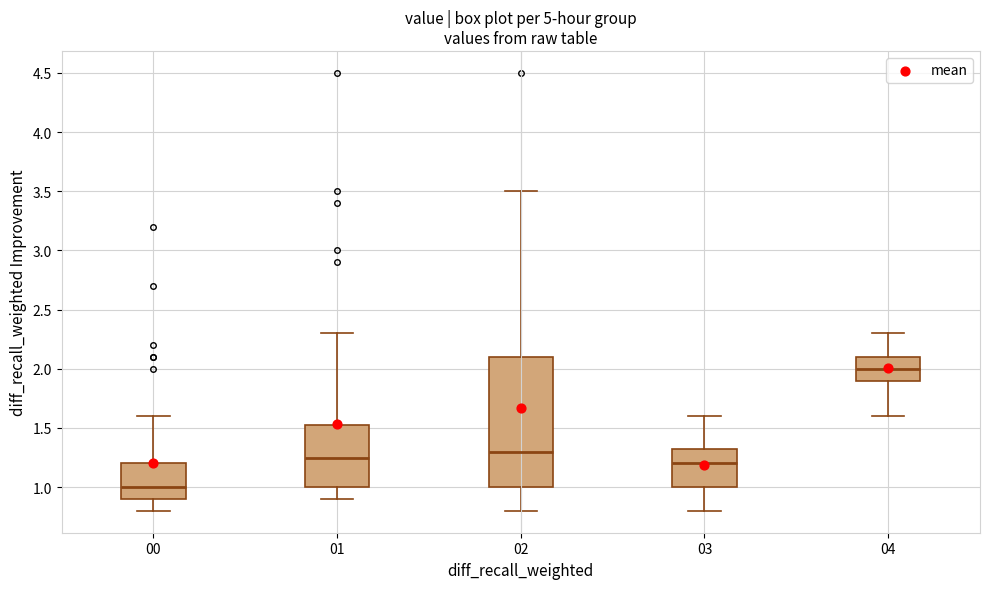

Reading left to right, transcribe this box plot: for each box, give where its median line is, the range the box spans, and where its two whiskers end, as read against the y-axis. The values are not printed on the chart, so give them approximately, as read against the axis.

00: median 1.00, box 0.90 to 1.20, whiskers 0.80 to 1.60
01: median 1.25, box 1.00 to 1.55, whiskers 0.90 to 2.30
02: median 1.30, box 1.00 to 2.10, whiskers 0.80 to 3.50
03: median 1.20, box 1.00 to 1.35, whiskers 0.80 to 1.60
04: median 2.00, box 1.90 to 2.10, whiskers 1.60 to 2.30